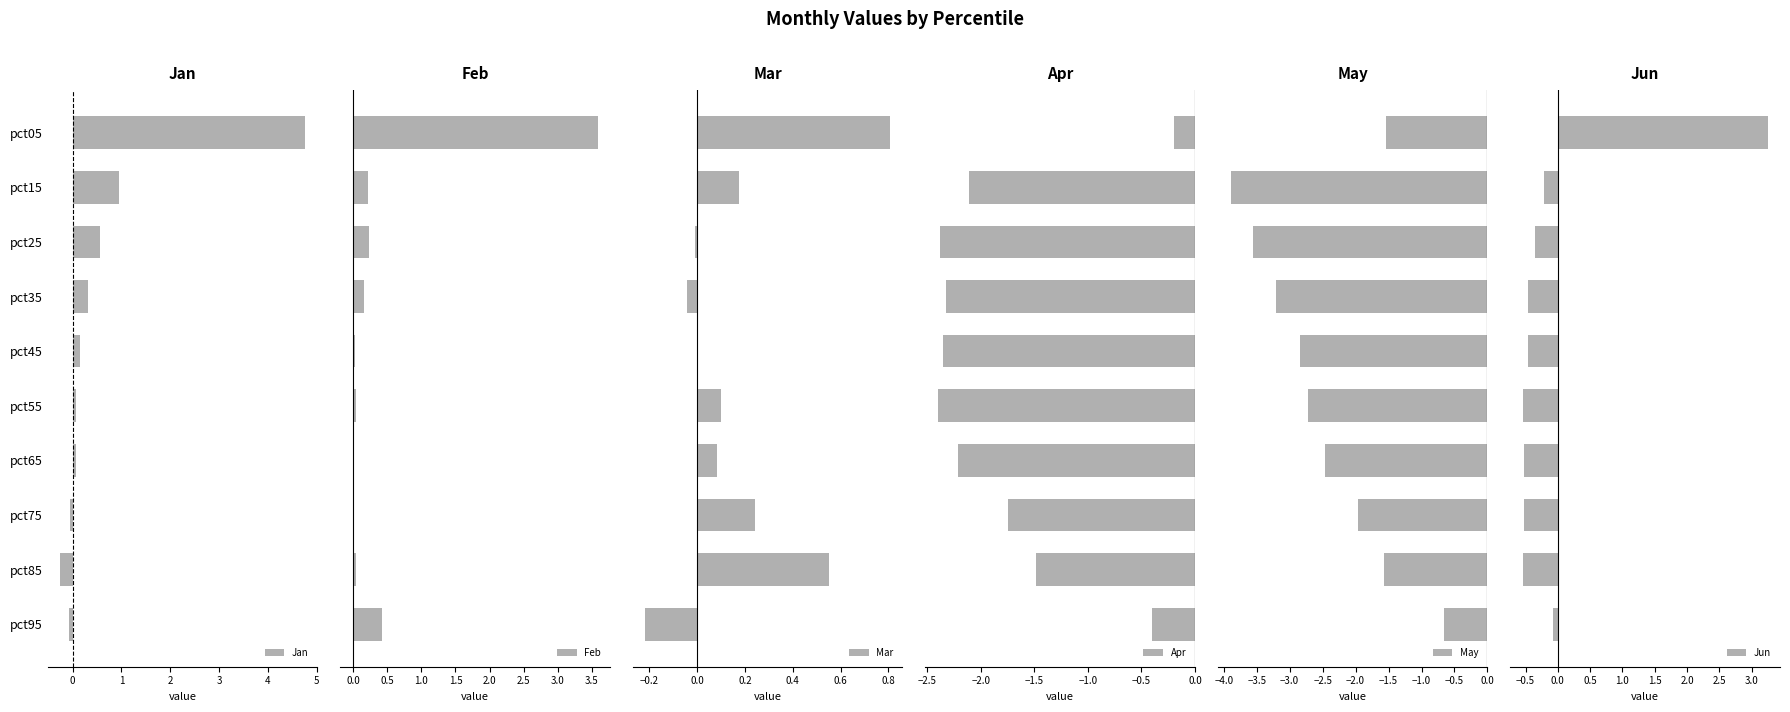

What is the average value of the Jan series?

0.6